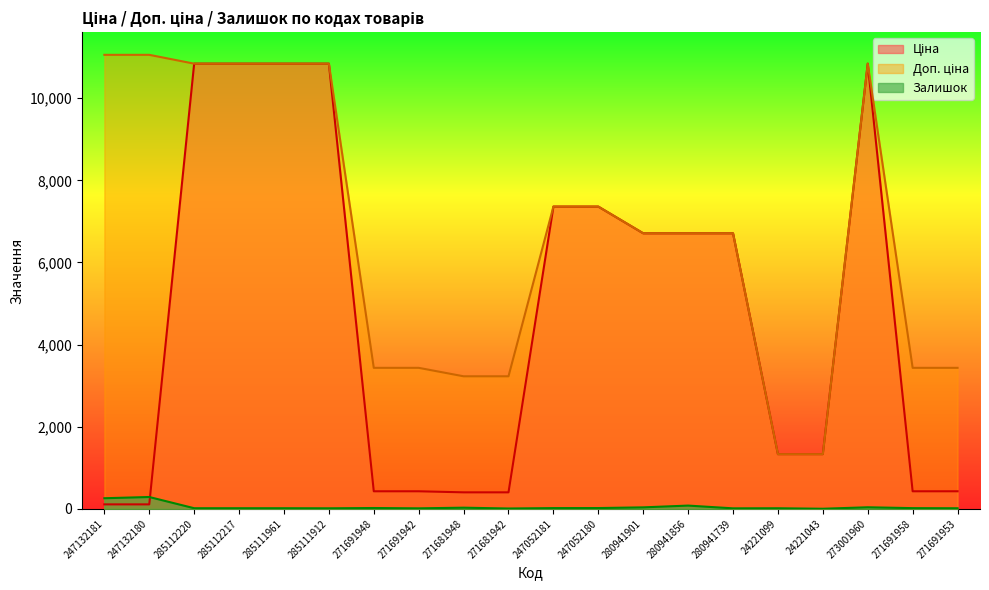

Which series has the largest total across all categories?

Доп. ціна